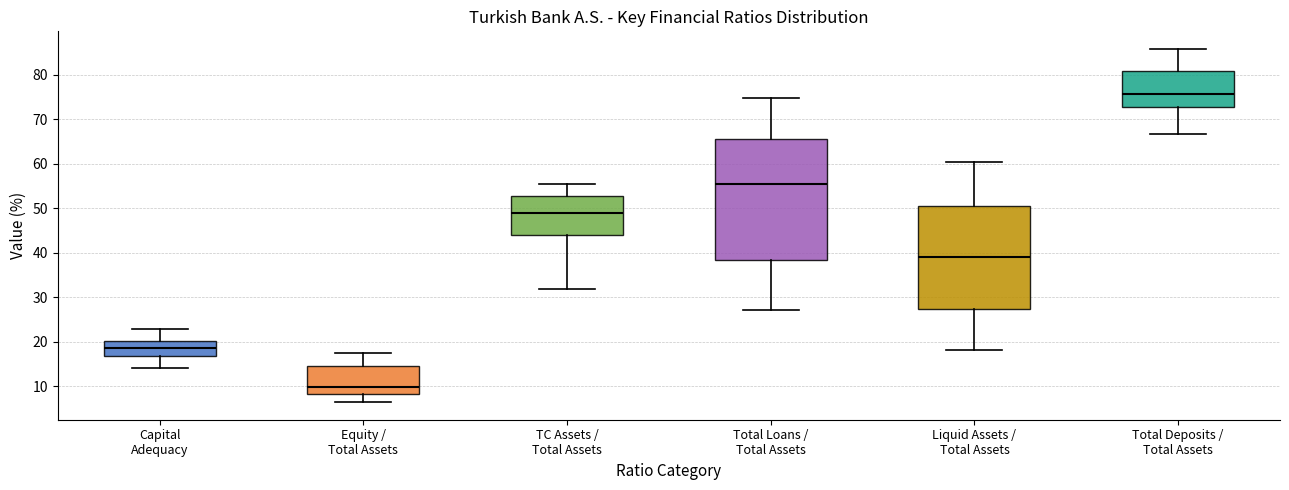

Which box has the highest median line?

Total Deposits / Total Assets